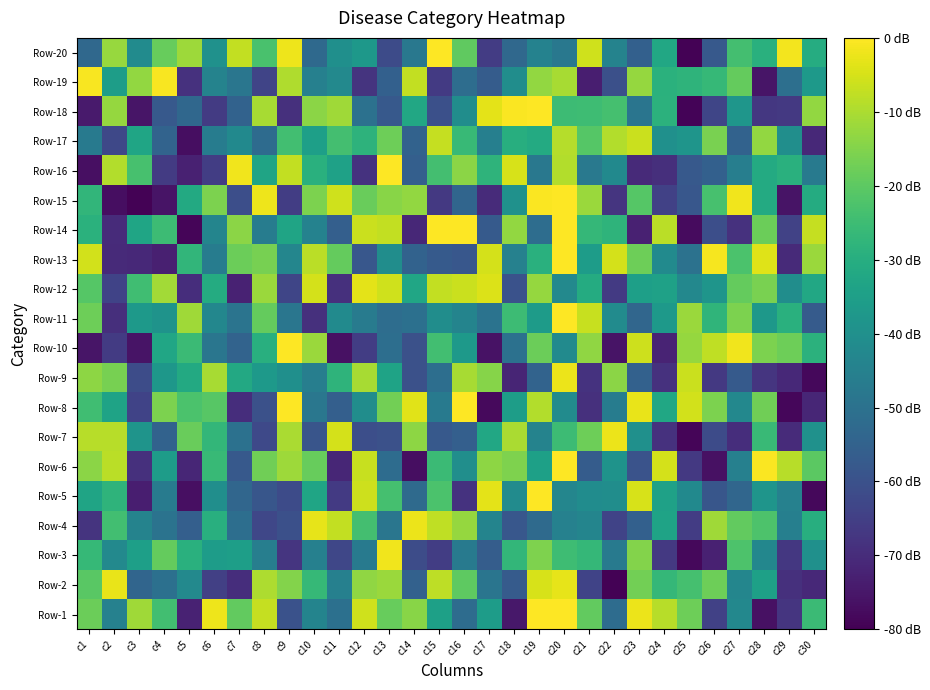

Reading left to right, list all the values displayed in this chart.

Row-1: c1=-18.1	c2=-44.9	c3=-11.3	c4=-24.2	c5=-72.5	c6=-2.0	c7=-19.1	c8=-7.1	c9=-59.8	c10=-44.0	c11=-50.3	c12=-5.9	c13=-18.5	c14=-14.2	c15=-34.5	c16=-51.8	c17=-35.6	c18=-74.9	c19=0.0	c20=0.0	c21=-19.4	c22=-51.6	c23=-2.3	c24=-8.6	c25=-17.7	c26=-64.4	c27=-42.7	c28=-76.5	c29=-67.7	c30=-25.4
Row-2: c1=-20.4	c2=-2.6	c3=-53.9	c4=-50.4	c5=-42.4	c6=-64.8	c7=-69.6	c8=-10.0	c9=-15.0	c10=-26.4	c11=-45.0	c12=-13.4	c13=-12.0	c14=-55.0	c15=-8.0	c16=-20.0	c17=-49.0	c18=-56.9	c19=-5.0	c20=-3.0	c21=-64.0	c22=-79.4	c23=-17.0	c24=-26.8	c25=-23.6	c26=-17.5	c27=-43.3	c28=-34.5	c29=-68.8	c30=-70.8
Row-3: c1=-26.5	c2=-42.3	c3=-34.8	c4=-18.8	c5=-29.2	c6=-35.7	c7=-35.3	c8=-45.7	c9=-67.5	c10=-45.1	c11=-62.8	c12=-47.3	c13=-1.7	c14=-61.3	c15=-65.3	c16=-47.5	c17=-56.5	c18=-27.0	c19=-15.4	c20=-25.0	c21=-26.9	c22=-47.5	c23=-14.9	c24=-66.6	c25=-78.2	c26=-72.8	c27=-22.2	c28=-43.0	c29=-67.1	c30=-39.9
Row-4: c1=-67.8	c2=-24.3	c3=-44.3	c4=-49.5	c5=-55.9	c6=-29.6	c7=-51.1	c8=-63.0	c9=-60.6	c10=-3.0	c11=-7.3	c12=-24.0	c13=-48.7	c14=-2.5	c15=-7.7	c16=-12.6	c17=-44.1	c18=-58.2	c19=-52.3	c20=-45.0	c21=-43.5	c22=-63.8	c23=-55.5	c24=-33.7	c25=-65.9	c26=-11.5	c27=-19.3	c28=-22.4	c29=-45.4	c30=-29.8
Row-5: c1=-33.3	c2=-28.0	c3=-73.2	c4=-46.7	c5=-76.7	c6=-40.5	c7=-53.6	c8=-58.4	c9=-61.7	c10=-33.0	c11=-66.4	c12=-6.0	c13=-23.5	c14=-52.3	c15=-22.7	c16=-68.2	c17=-3.3	c18=-41.4	c19=0.0	c20=-43.4	c21=-41.1	c22=-40.7	c23=-5.0	c24=-34.3	c25=-42.1	c26=-58.6	c27=-53.5	c28=-38.3	c29=-44.9	c30=-78.3
Row-6: c1=-13.9	c2=-8.3	c3=-68.8	c4=-35.7	c5=-71.3	c6=-26.2	c7=-57.5	c8=-17.2	c9=-11.8	c10=-18.5	c11=-71.4	c12=-6.7	c13=-51.6	c14=-77.0	c15=-25.6	c16=-40.3	c17=-13.6	c18=-15.3	c19=-34.6	c20=0.0	c21=-56.7	c22=-38.8	c23=-59.5	c24=-5.1	c25=-66.8	c26=-76.4	c27=-45.2	c28=-0.6	c29=-8.7	c30=-20.1
Row-7: c1=-8.7	c2=-8.5	c3=-38.5	c4=-54.7	c5=-18.2	c6=-27.1	c7=-50.1	c8=-62.4	c9=-10.3	c10=-59.0	c11=-5.1	c12=-60.7	c13=-60.2	c14=-13.5	c15=-57.7	c16=-55.7	c17=-32.0	c18=-10.0	c19=-44.3	c20=-25.2	c21=-17.8	c22=-2.3	c23=-39.9	c24=-68.5	c25=-78.9	c26=-61.6	c27=-69.5	c28=-25.8	c29=-70.3	c30=-39.5
Row-8: c1=-24.5	c2=-33.5	c3=-64.0	c4=-15.7	c5=-22.8	c6=-20.9	c7=-69.5	c8=-60.1	c9=0.0	c10=-48.2	c11=-55.9	c12=-40.9	c13=-17.0	c14=-3.6	c15=-47.1	c16=0.0	c17=-78.0	c18=-35.6	c19=-9.3	c20=-41.5	c21=-68.8	c22=-46.5	c23=-2.7	c24=-32.3	c25=-5.4	c26=-15.7	c27=-42.6	c28=-17.2	c29=-78.6	c30=-71.3
Row-9: c1=-13.6	c2=-16.3	c3=-61.4	c4=-37.5	c5=-31.5	c6=-10.6	c7=-31.8	c8=-37.0	c9=-40.1	c10=-45.9	c11=-27.8	c12=-10.6	c13=-33.7	c14=-60.2	c15=-51.1	c16=-10.3	c17=-14.7	c18=-71.6	c19=-54.7	c20=-2.4	c21=-68.3	c22=-14.0	c23=-55.2	c24=-68.5	c25=-6.3	c26=-66.8	c27=-57.2	c28=-67.7	c29=-70.8	c30=-78.3
Row-10: c1=-75.6	c2=-66.0	c3=-75.7	c4=-32.7	c5=-25.5	c6=-48.5	c7=-54.6	c8=-29.6	c9=0.0	c10=-11.9	c11=-76.5	c12=-65.5	c13=-51.1	c14=-60.0	c15=-24.3	c16=-36.7	c17=-76.1	c18=-50.1	c19=-18.1	c20=-41.9	c21=-13.3	c22=-75.8	c23=-6.0	c24=-72.1	c25=-12.5	c26=-7.8	c27=-1.6	c28=-15.8	c29=-17.6	c30=-28.6
Row-11: c1=-17.7	c2=-69.2	c3=-37.1	c4=-38.9	c5=-11.4	c6=-43.0	c7=-49.2	c8=-18.8	c9=-48.7	c10=-68.8	c11=-41.8	c12=-46.6	c13=-51.4	c14=-50.6	c15=-40.7	c16=-43.8	c17=-49.6	c18=-25.1	c19=-36.2	c20=0.0	c21=-6.7	c22=-41.5	c23=-53.7	c24=-37.2	c25=-12.1	c26=-27.8	c27=-15.6	c28=-37.4	c29=-29.4	c30=-56.9
Row-12: c1=-21.2	c2=-63.8	c3=-24.4	c4=-11.1	c5=-69.4	c6=-30.8	c7=-72.4	c8=-11.9	c9=-63.2	c10=-5.1	c11=-69.0	c12=-3.3	c13=-5.9	c14=-32.5	c15=-7.4	c16=-6.4	c17=-4.3	c18=-59.7	c19=-12.8	c20=-42.4	c21=-30.7	c22=-66.3	c23=-34.8	c24=-34.2	c25=-42.7	c26=-38.2	c27=-18.9	c28=-16.1	c29=-40.6	c30=-32.0
Row-13: c1=-5.5	c2=-70.4	c3=-70.6	c4=-73.0	c5=-27.4	c6=-46.5	c7=-18.1	c8=-16.3	c9=-43.3	c10=-8.1	c11=-19.0	c12=-58.4	c13=-40.9	c14=-54.8	c15=-57.4	c16=-58.2	c17=-5.1	c18=-45.0	c19=-29.3	c20=0.0	c21=-35.8	c22=-5.1	c23=-17.6	c24=-41.7	c25=-49.9	c26=-1.1	c27=-22.6	c28=-3.9	c29=-70.5	c30=-12.0
Row-14: c1=-29.0	c2=-70.2	c3=-32.9	c4=-25.1	c5=-79.0	c6=-43.7	c7=-14.0	c8=-46.4	c9=-33.3	c10=-44.6	c11=-55.8	c12=-6.5	c13=-7.5	c14=-71.2	c15=0.0	c16=0.0	c17=-57.3	c18=-13.0	c19=-51.5	c20=0.0	c21=-26.7	c22=-28.0	c23=-72.8	c24=-8.2	c25=-77.7	c26=-60.7	c27=-68.6	c28=-17.9	c29=-64.1	c30=-7.1
Row-15: c1=-27.5	c2=-77.1	c3=-79.6	c4=-75.9	c5=-31.5	c6=-15.9	c7=-60.9	c8=-2.0	c9=-65.4	c10=-15.9	c11=-5.8	c12=-18.2	c13=-14.2	c14=-13.0	c15=-66.8	c16=-53.9	c17=-70.0	c18=-39.6	c19=-0.4	c20=0.0	c21=-11.9	c22=-67.6	c23=-21.2	c24=-64.6	c25=-58.3	c26=-23.2	c27=-1.6	c28=-31.1	c29=-75.6	c30=-30.7
Row-16: c1=-76.6	c2=-9.3	c3=-23.2	c4=-66.1	c5=-72.7	c6=-65.3	c7=-1.6	c8=-33.3	c9=-7.3	c10=-29.1	c11=-34.2	c12=-68.4	c13=0.0	c14=-55.9	c15=-23.8	c16=-14.0	c17=-28.1	c18=-4.8	c19=-48.1	c20=-9.3	c21=-47.7	c22=-42.1	c23=-70.5	c24=-69.3	c25=-57.8	c26=-55.6	c27=-45.8	c28=-31.1	c29=-29.2	c30=-47.1
Row-17: c1=-47.3	c2=-62.6	c3=-32.9	c4=-54.6	c5=-77.1	c6=-46.5	c7=-42.1	c8=-52.0	c9=-24.2	c10=-34.7	c11=-23.8	c12=-28.2	c13=-17.8	c14=-54.7	c15=-7.0	c16=-26.1	c17=-45.5	c18=-29.9	c19=-31.1	c20=-9.0	c21=-21.1	c22=-9.1	c23=-6.3	c24=-39.7	c25=-38.4	c26=-16.0	c27=-54.8	c28=-13.0	c29=-40.5	c30=-70.7
Row-18: c1=-74.2	c2=-12.6	c3=-75.6	c4=-57.6	c5=-53.3	c6=-66.2	c7=-54.9	c8=-10.6	c9=-68.8	c10=-13.8	c11=-11.5	c12=-50.2	c13=-57.7	c14=-31.9	c15=-60.4	c16=-40.8	c17=-3.3	c18=-0.4	c19=0.0	c20=-25.1	c21=-25.0	c22=-23.6	c23=-49.0	c24=-28.7	c25=-79.1	c26=-63.3	c27=-38.0	c28=-66.9	c29=-66.7	c30=-13.1
Row-19: c1=-0.9	c2=-35.5	c3=-12.9	c4=-0.8	c5=-68.7	c6=-44.1	c7=-48.6	c8=-63.6	c9=-9.6	c10=-45.3	c11=-42.5	c12=-67.9	c13=-55.5	c14=-7.4	c15=-66.4	c16=-51.4	c17=-56.6	c18=-40.8	c19=-13.1	c20=-10.5	c21=-73.3	c22=-60.5	c23=-12.5	c24=-29.0	c25=-28.1	c26=-26.4	c27=-19.0	c28=-75.4	c29=-50.7	c30=-36.8
Row-20: c1=-52.9	c2=-12.4	c3=-41.4	c4=-18.5	c5=-11.8	c6=-39.6	c7=-7.2	c8=-23.0	c9=-2.0	c10=-52.8	c11=-40.1	c12=-37.5	c13=-61.6	c14=-48.1	c15=0.0	c16=-19.5	c17=-65.8	c18=-52.9	c19=-44.7	c20=-48.0	c21=-5.8	c22=-44.1	c23=-55.4	c24=-32.1	c25=-79.4	c26=-57.8	c27=-23.8	c28=-29.3	c29=-1.5	c30=-30.4